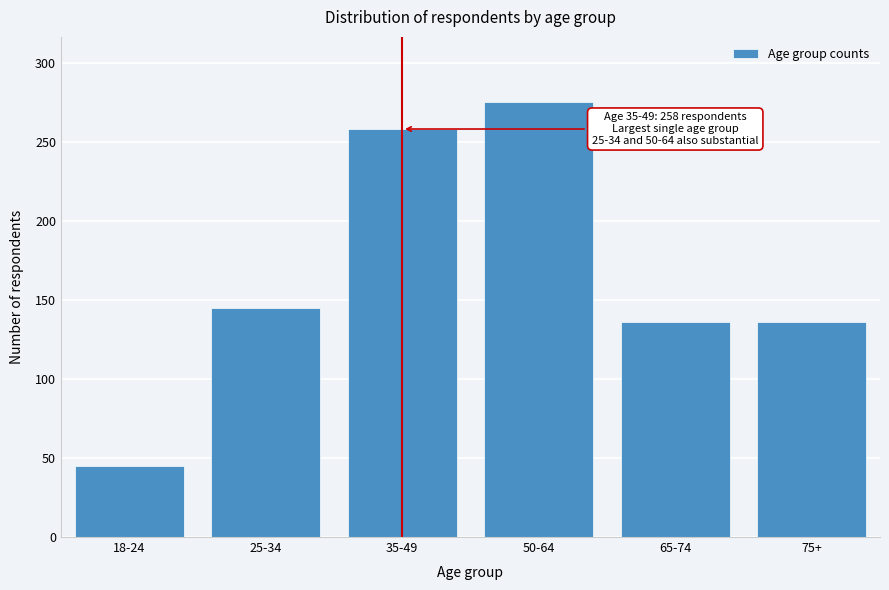

Reading left to right, extract all data points from this chart.

45	145	258	275	136	136